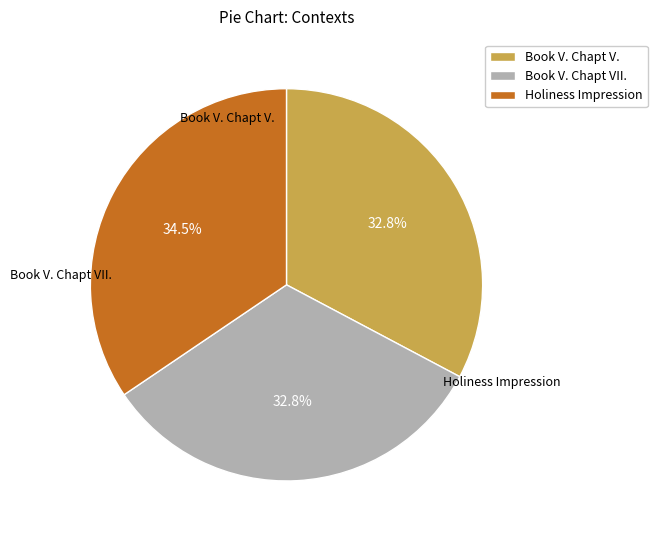

Between Book V. Chapt VII. and Book V. Chapt V., which is larger?

Book V. Chapt VII.